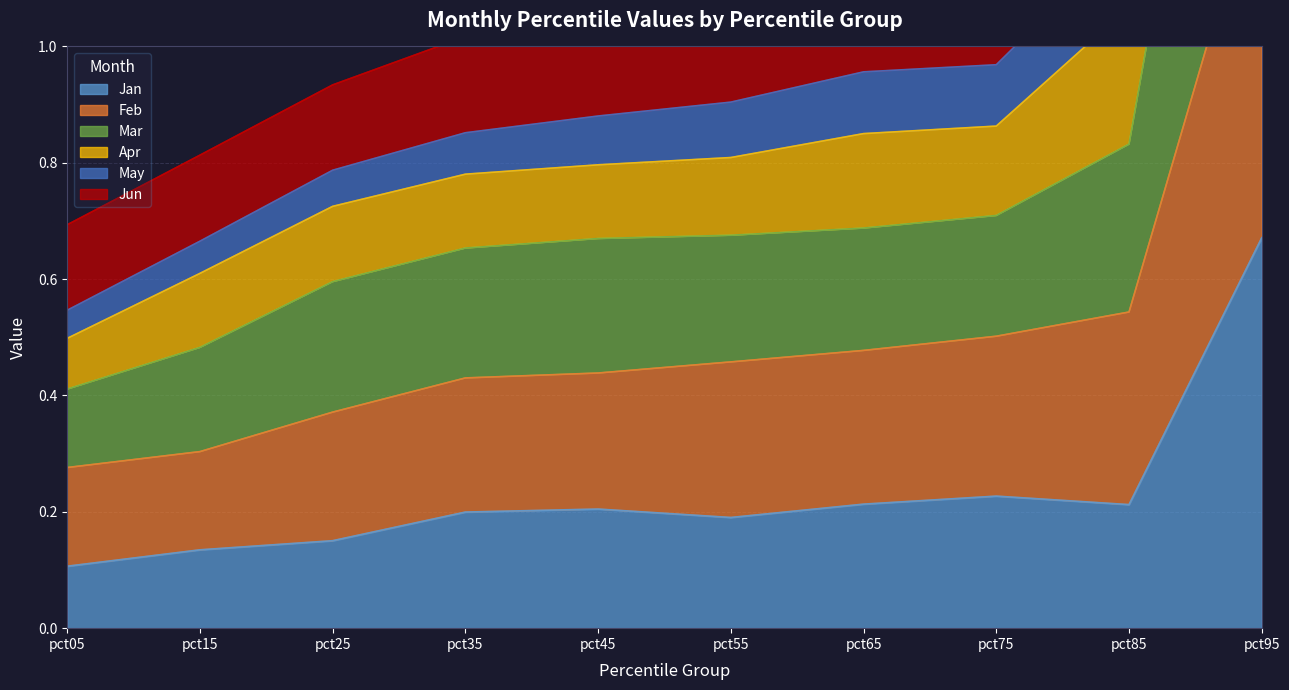

Count the number of categories in the chart.

10